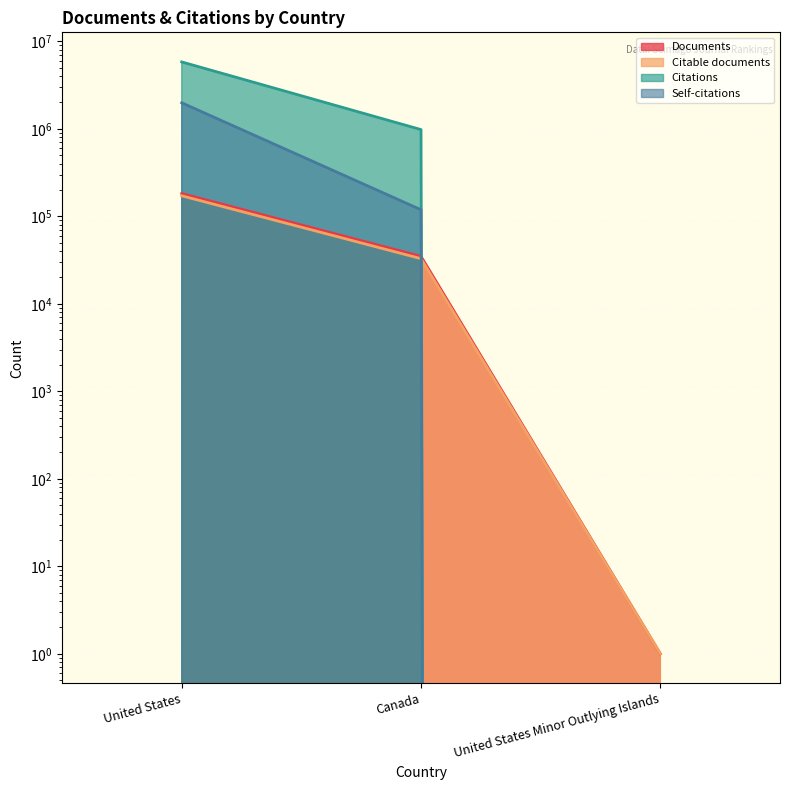

List the series in order of their peak value, highest first.

Citations, Self-citations, Documents, Citable documents